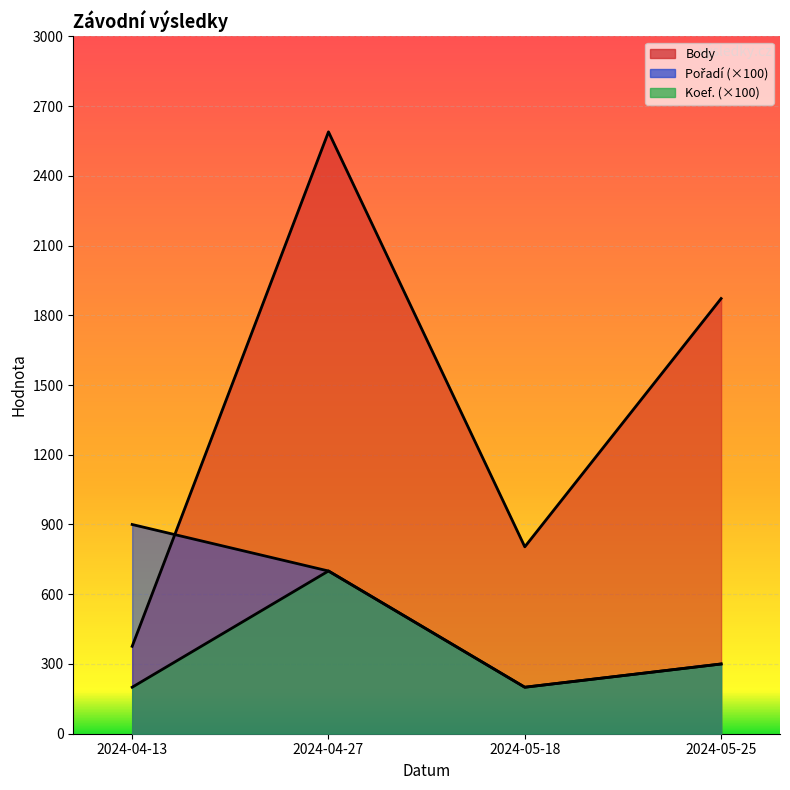

What value does the Body series have at 2024-04-27, to the nearest 100?

2600